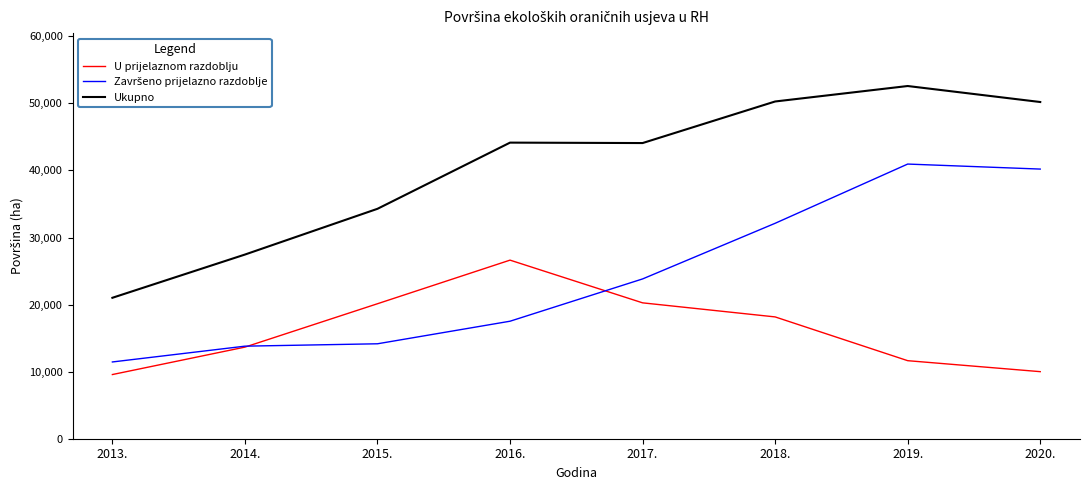

True or false: U prijelaznom razdoblju and Ukupno intersect in this chart.

False